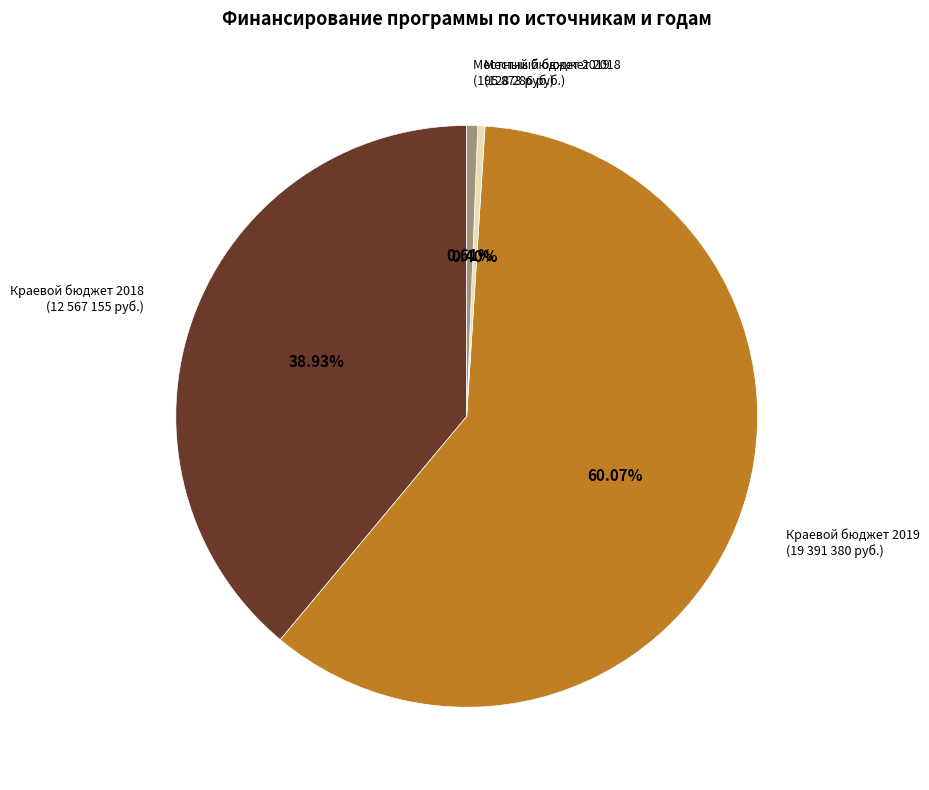

Do Местный бюджет 2019 (195 873 руб.) and Местный бюджет 2018 (128 286 руб.) together represent more than half of the pie?

No